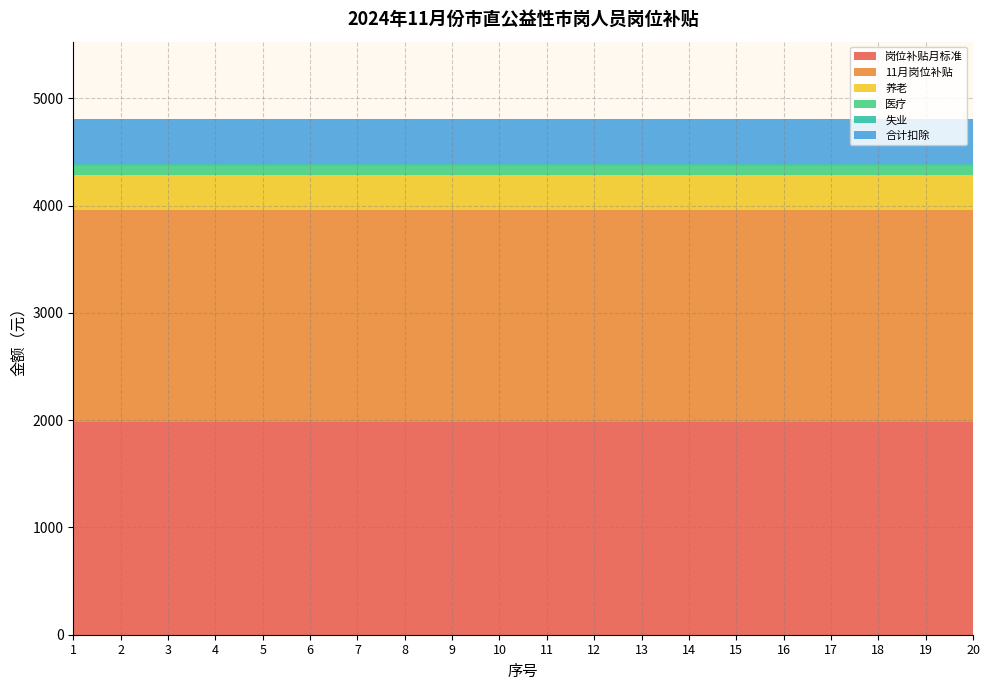

Reading left to right, what are all the values shown in this chart?

岗位补贴月标准: 1980.0	1980.0	1980.0	1980.0	1980.0	1980.0	1980.0	1980.0	1980.0	1980.0	1980.0	1980.0	1980.0	1980.0	1980.0	1980.0	1980.0	1980.0	1980.0	1980.0
11月岗位补贴: 1980.0	1980.0	1980.0	1980.0	1980.0	1980.0	1980.0	1980.0	1980.0	1980.0	1980.0	1980.0	1980.0	1980.0	1980.0	1980.0	1980.0	1980.0	1980.0	1980.0
养老: 329.0	329.0	329.0	329.0	329.0	329.0	329.0	329.0	329.0	329.0	329.0	329.0	329.0	329.0	329.0	329.0	329.0	329.0	329.0	329.0
医疗: 82.3	82.3	82.3	82.3	82.3	82.3	82.3	82.3	82.3	82.3	82.3	82.3	82.3	82.3	82.3	82.3	82.3	82.3	82.3	82.3
失业: 12.3	12.3	12.3	12.3	12.3	12.3	12.3	12.3	12.3	12.3	12.3	12.3	12.3	12.3	12.3	12.3	12.3	12.3	12.3	12.3
合计扣除: 423.6	423.6	423.6	423.6	423.6	423.6	423.6	423.6	423.6	423.6	423.6	423.6	423.6	423.6	423.6	423.6	423.6	423.6	423.6	423.6